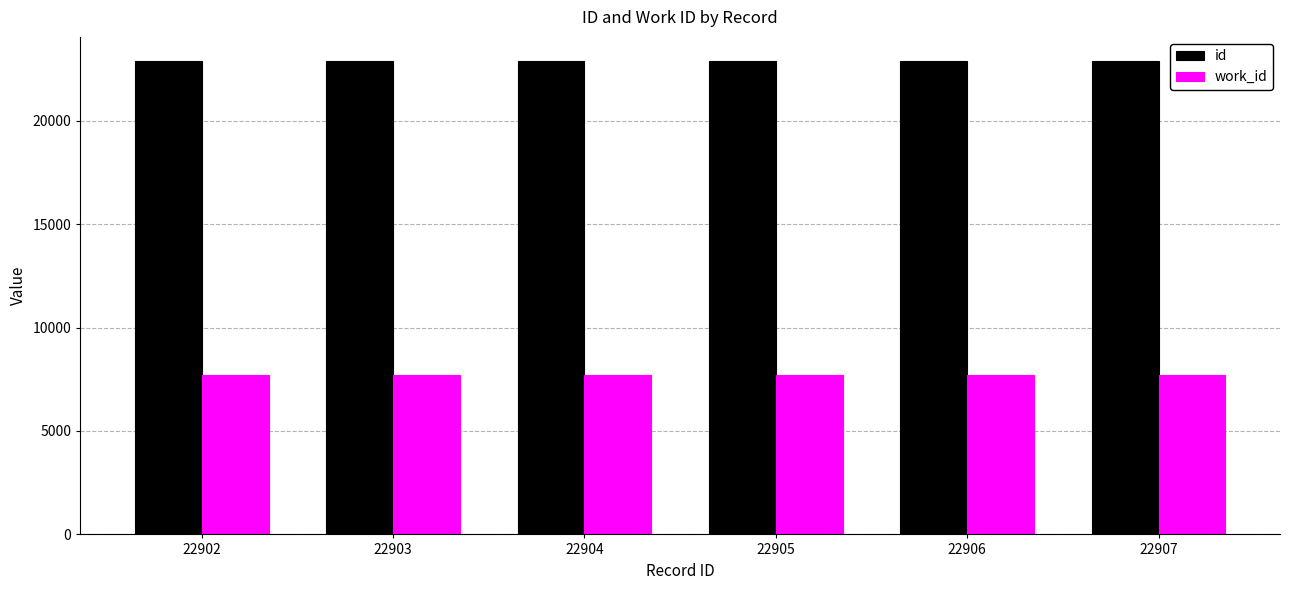

List the series in order of their peak value, lowest first.

work_id, id